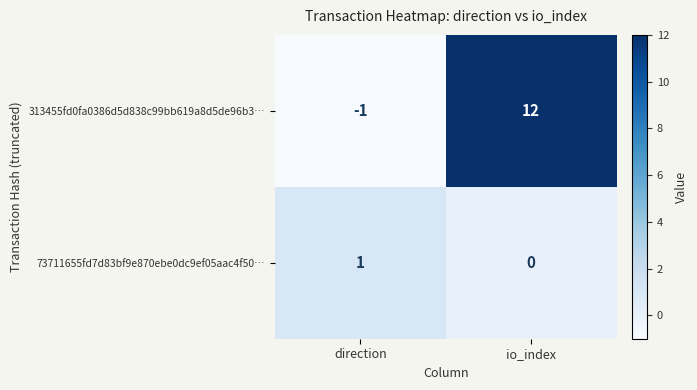

True or false: 313455fd0fa0386d5d838c99bb619a8d5de96b3… has a value of 5 at io_index.

False